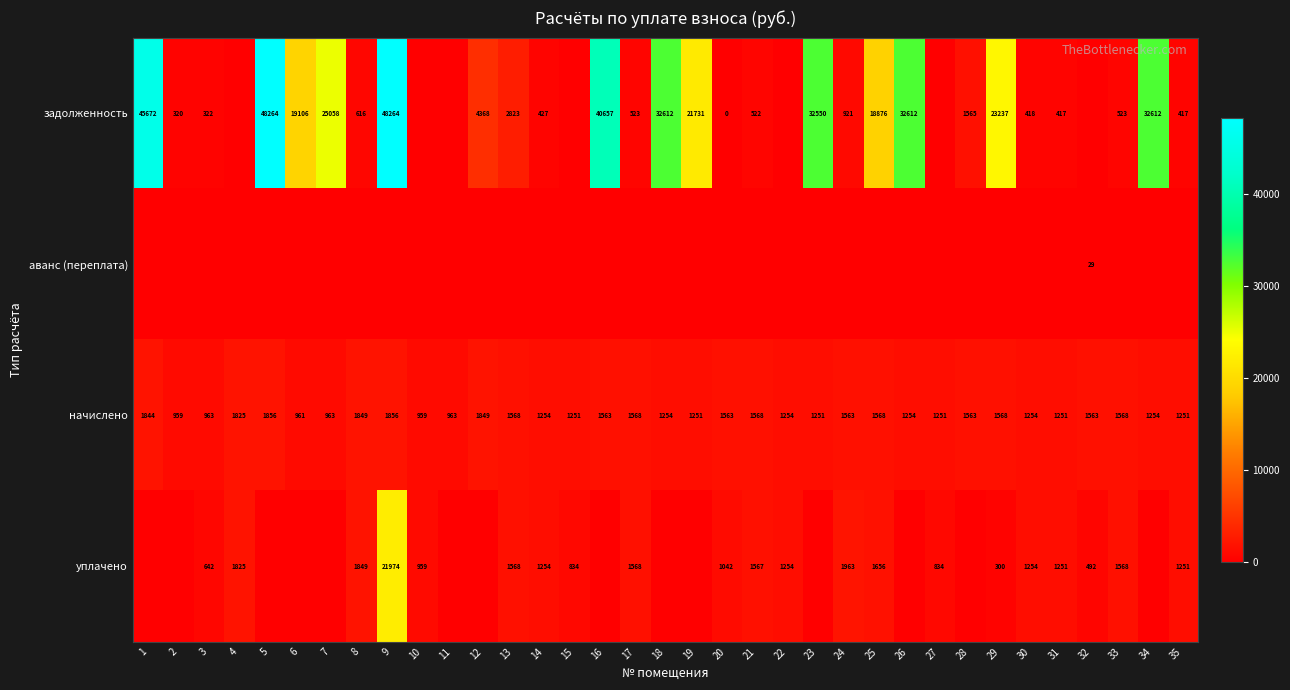

What is the difference between the начислено values at 27 and 9?

605